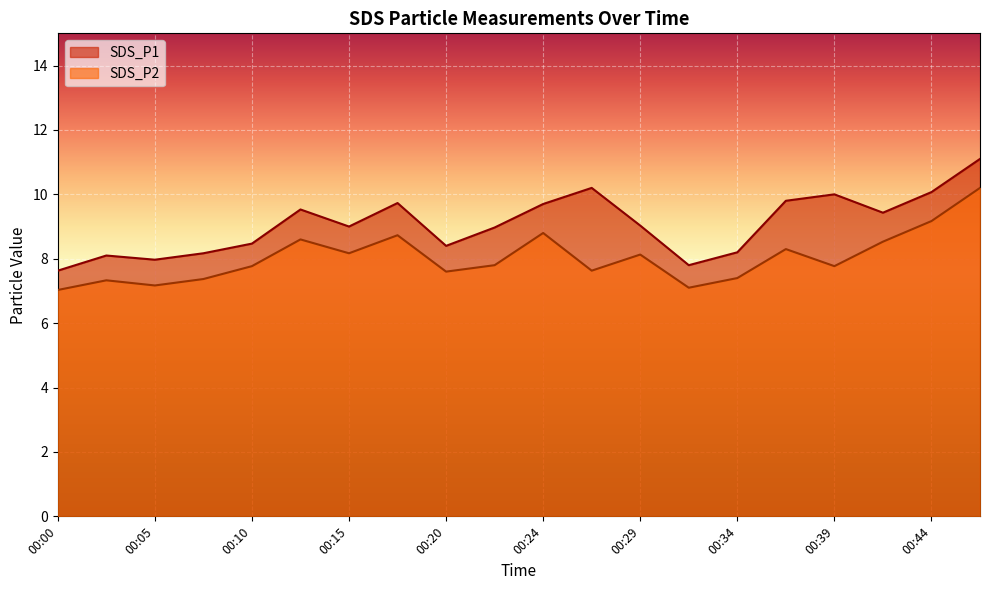

True or false: SDS_P2 and SDS_P1 cross at least once.

False